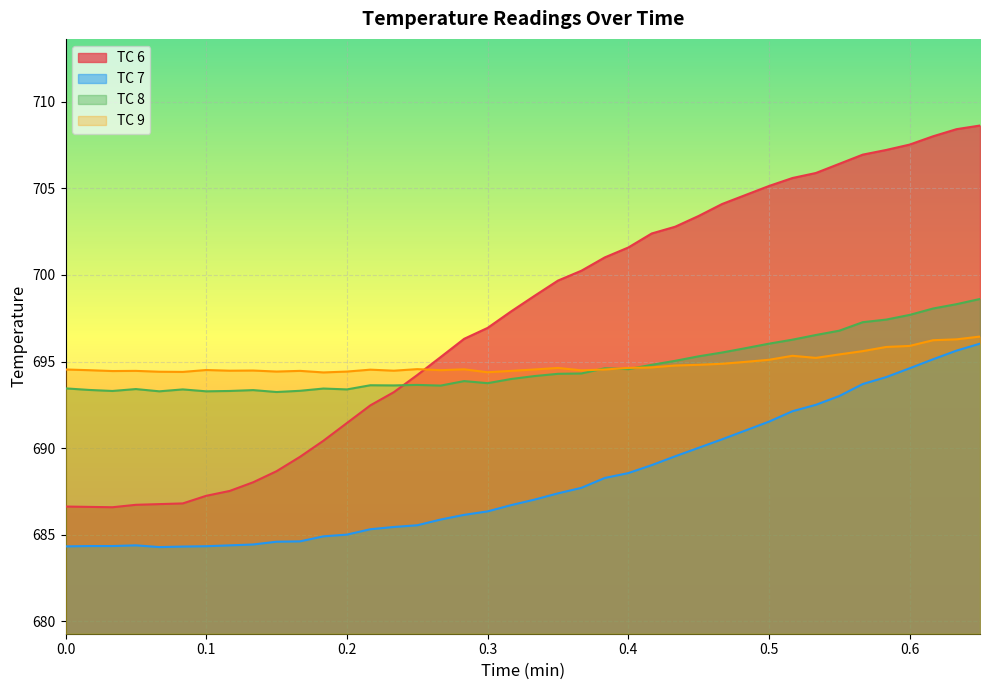

Which series has the largest total across all categories?

TC 6